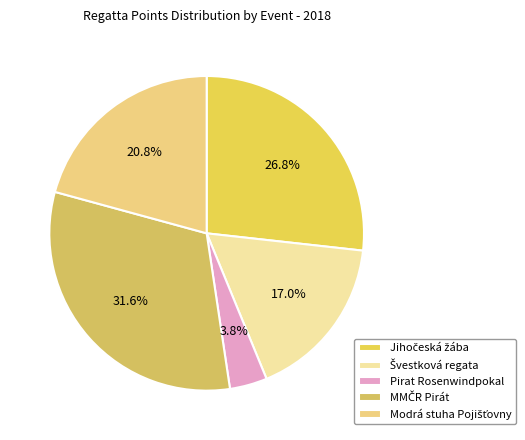

Count the number of slices in the pie.

5